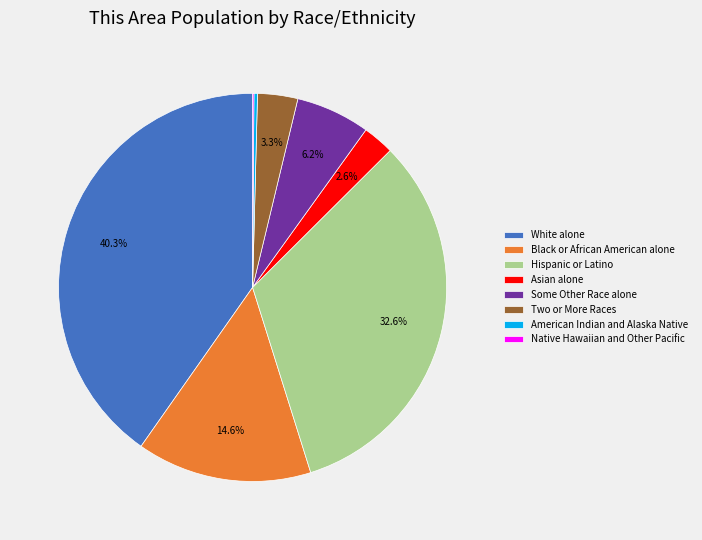

What portion of the pie excludes Black or African American alone?

85.4%